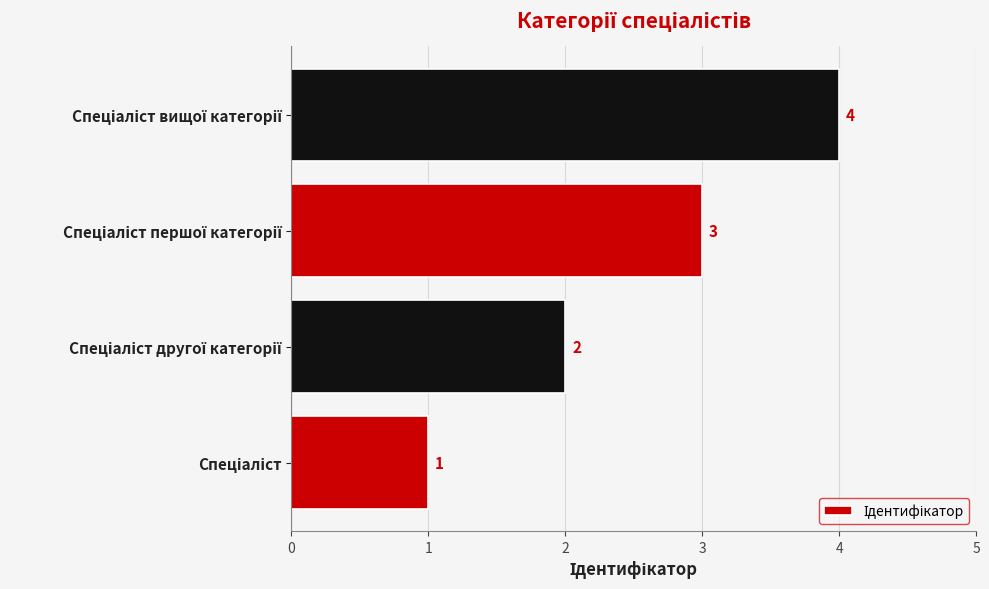

What is the maximum value shown in the chart?

4